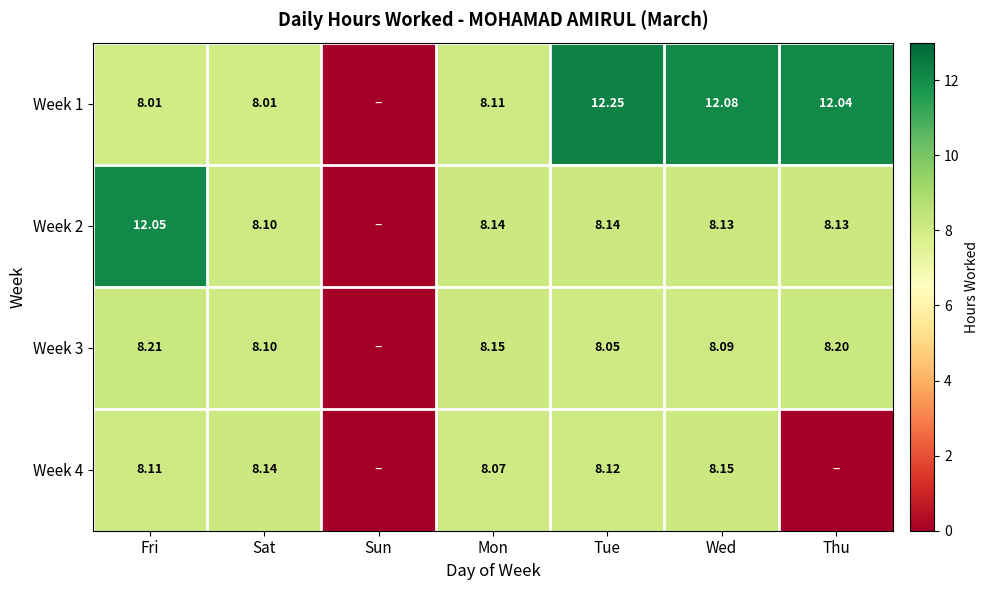

Is the value of Week 1 at Sat greater than the value of Week 2 at Fri?

No